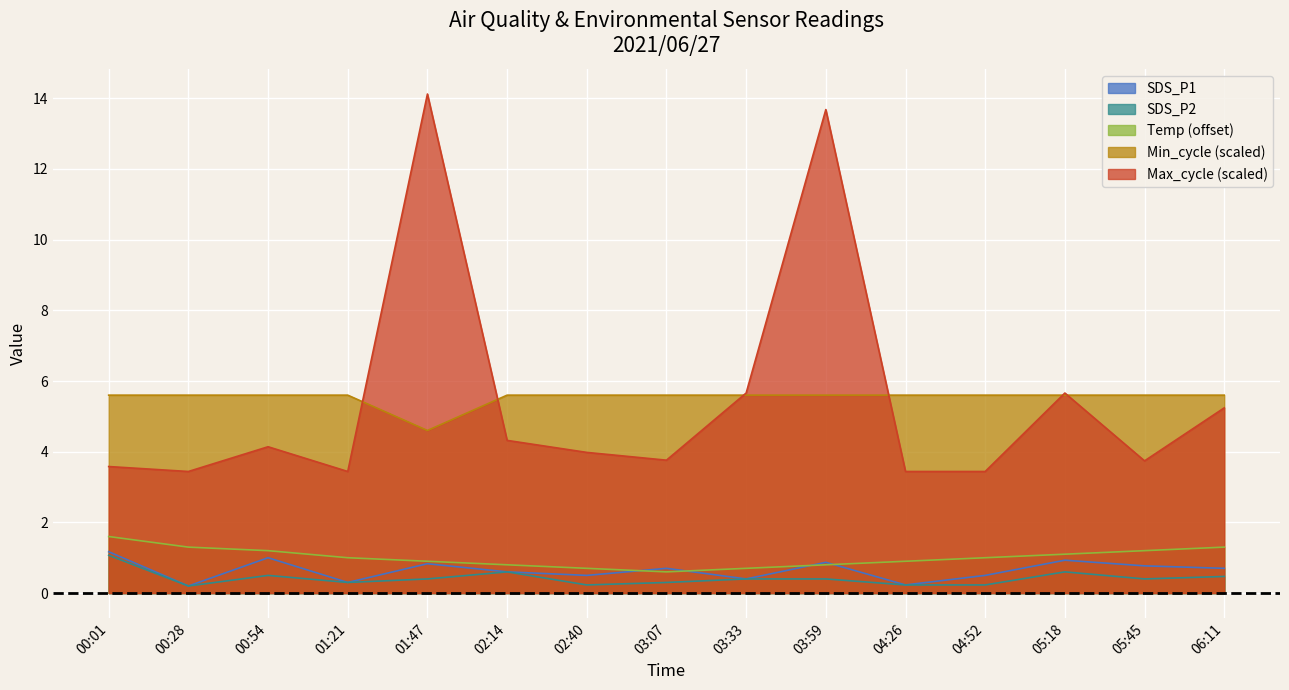

Where is Min_cycle nearest to the value 5?

01:47